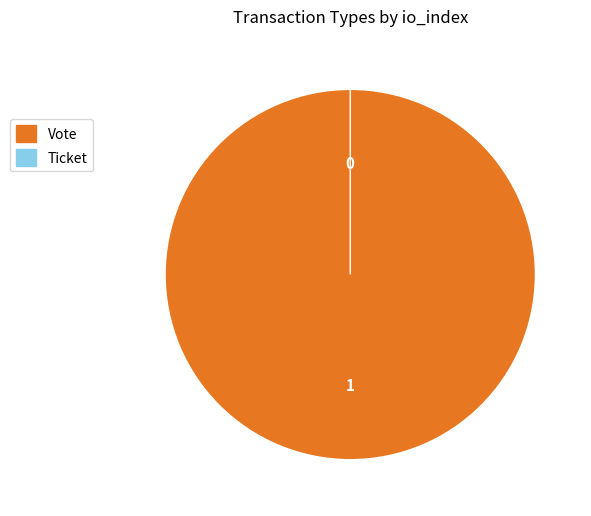

What percentage do Vote and Ticket together represent?

100.0%